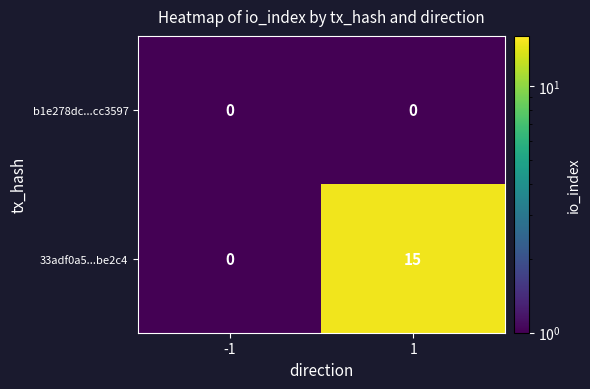

Rank the series by their average value, from lowest to highest.

b1e278dc...cc3597, 33adf0a5...be2c4